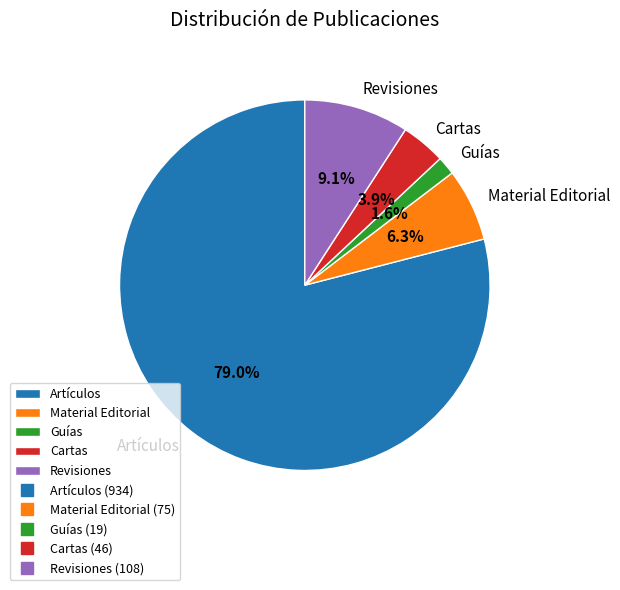

What percentage do Revisiones and Artículos together represent?

88.2%